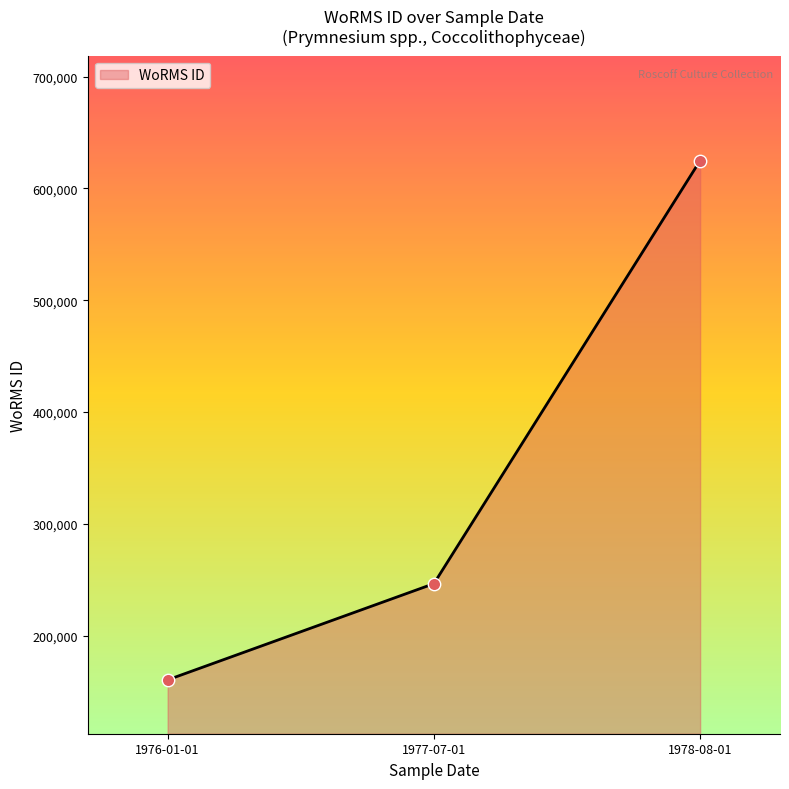

Between 1978-08-01 and 1976-01-01, which is larger?

1978-08-01